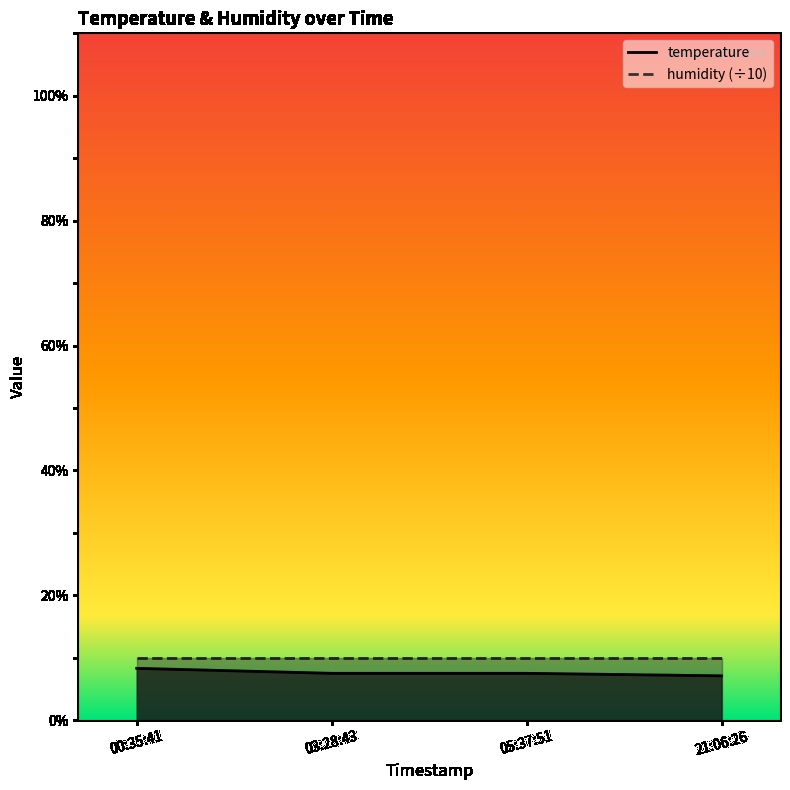

What is the sum of all values?

30.4